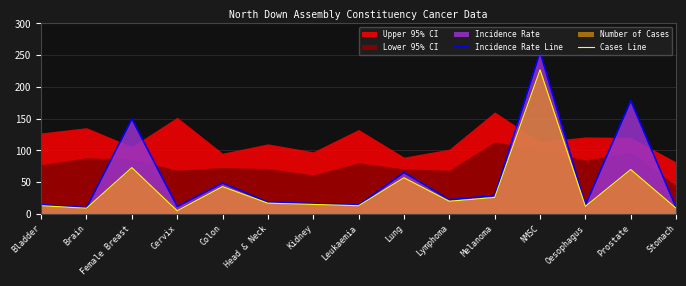

Read the Incidence Rate Line value at Stomach.

10.0